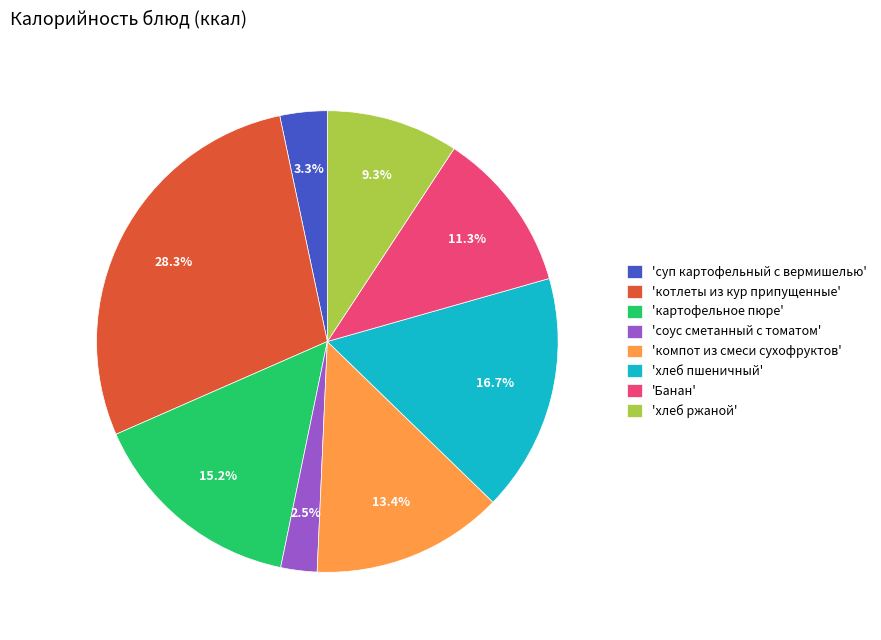

What is the largest slice in the pie chart?

'котлеты из кур припущенные'